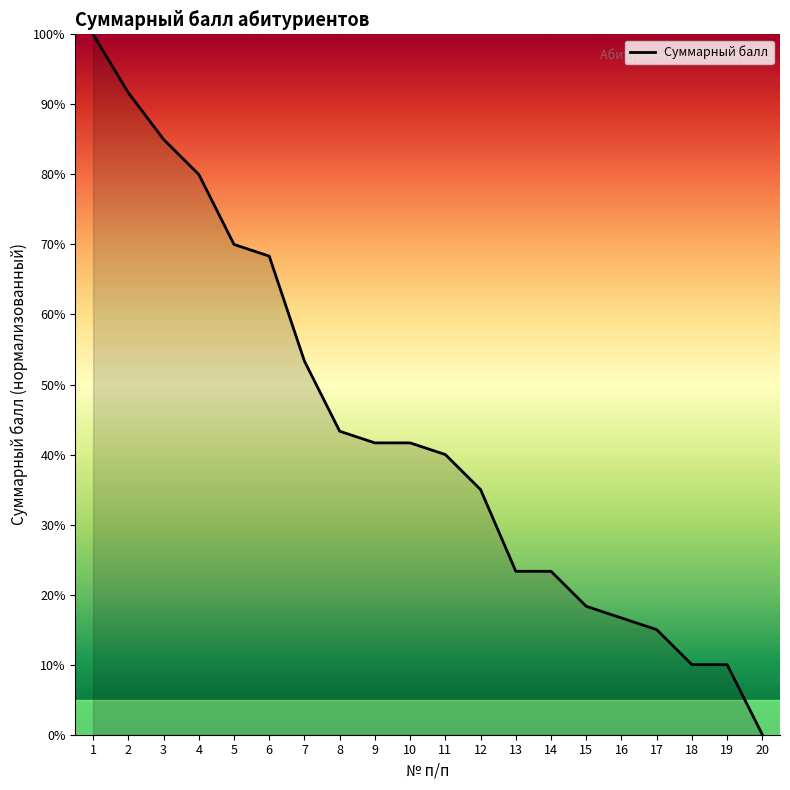

What is the ratio of the value at 4 to the value at 13?

3.4